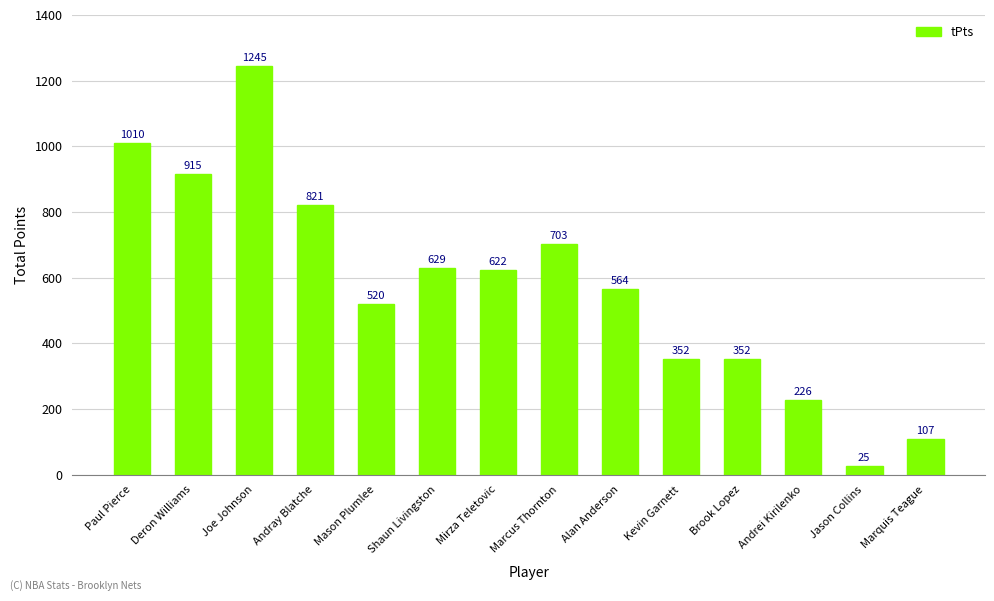

Approximately how many times larger is the value at Andrei Kirilenko compared to Marquis Teague?

2.1